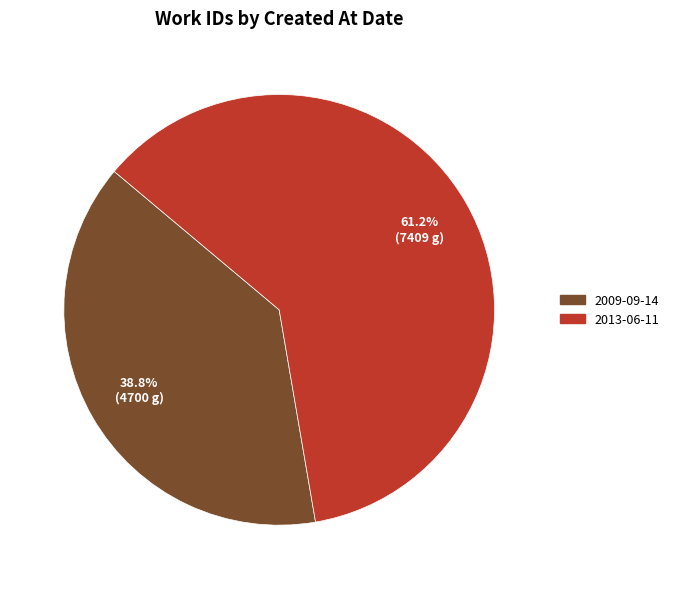

Combined, what portion of the pie is 2013-06-11 and 2009-09-14?

100.0%